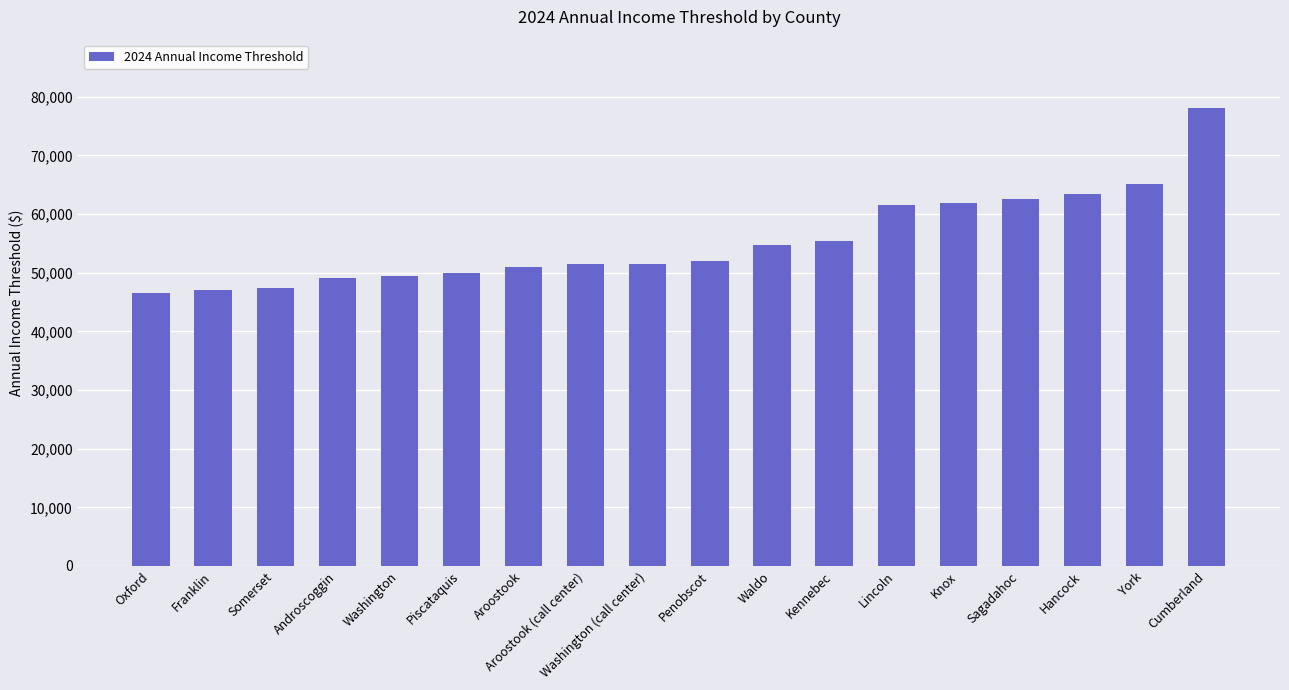

What is the sum of the values at Aroostook (call center) and Kennebec?

106789